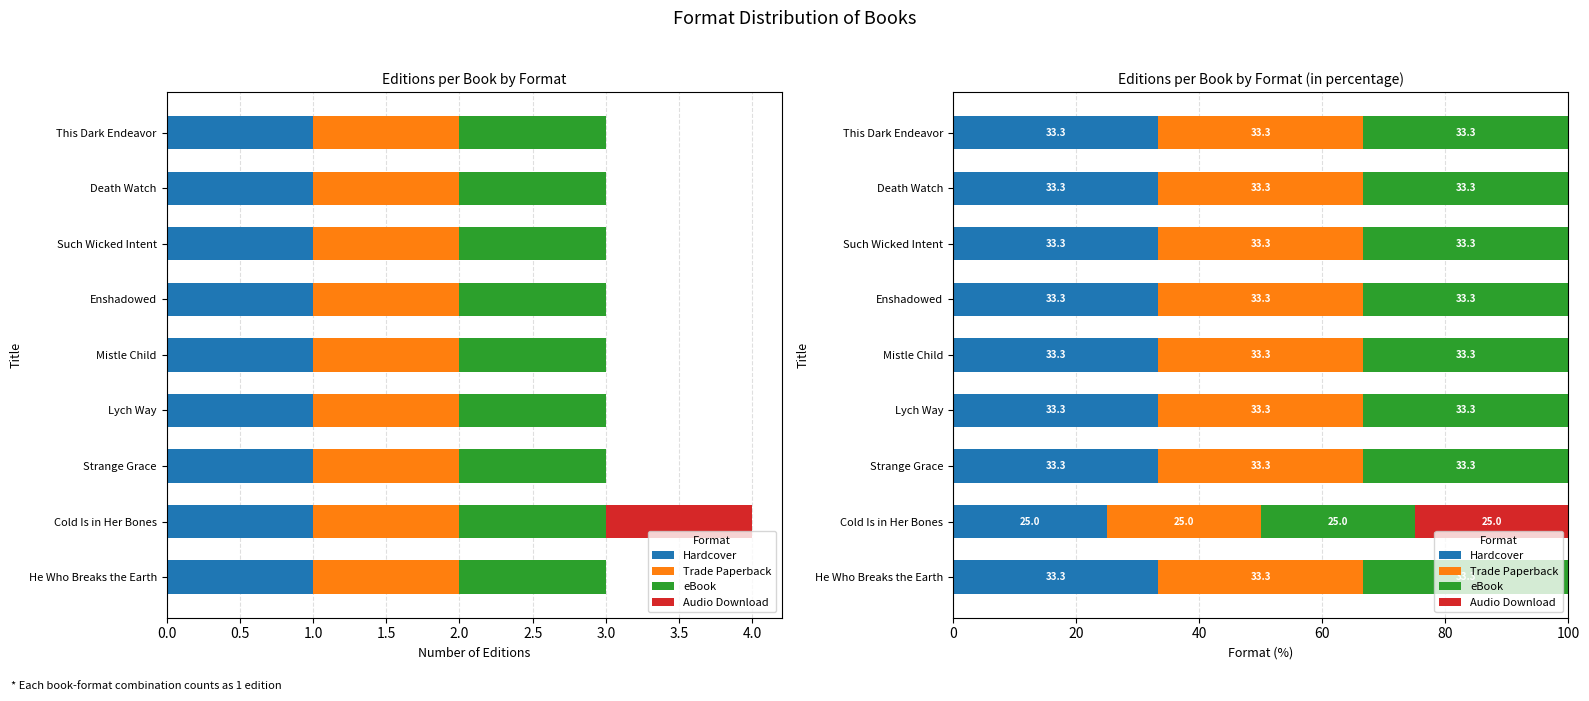

What are all the series names shown in the legend?

Hardcover, Trade Paperback, eBook, Audio Download